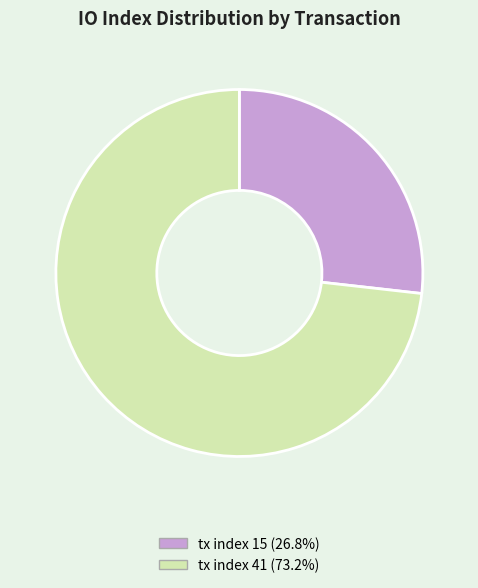

Which slice is the largest?

tx index 41